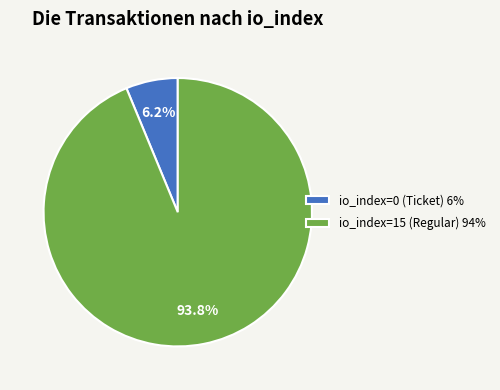

How many slices are in this pie chart?

2